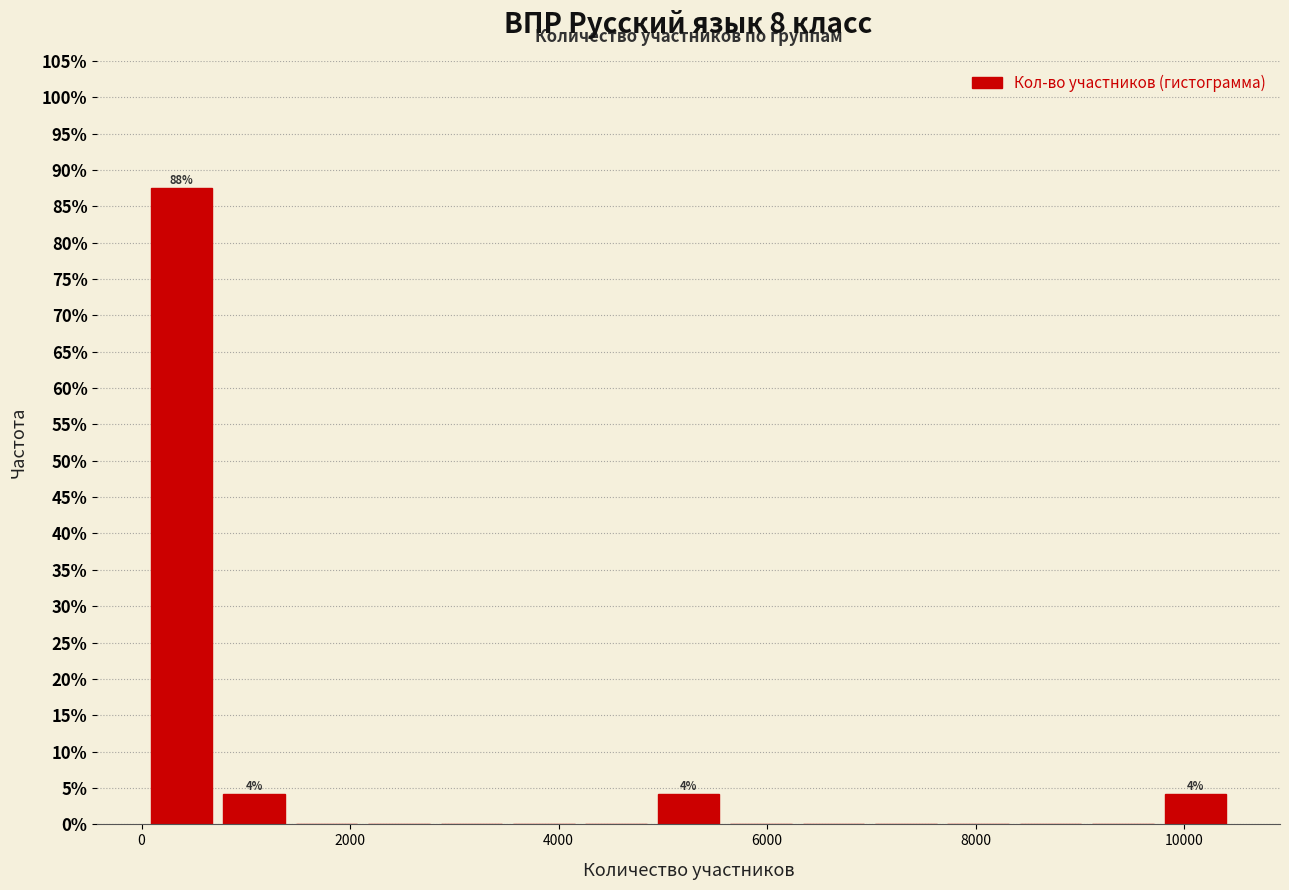

Around what value on the x-axis is the tallest bar? Give the approximate position of its centre, as read against the axis.

400